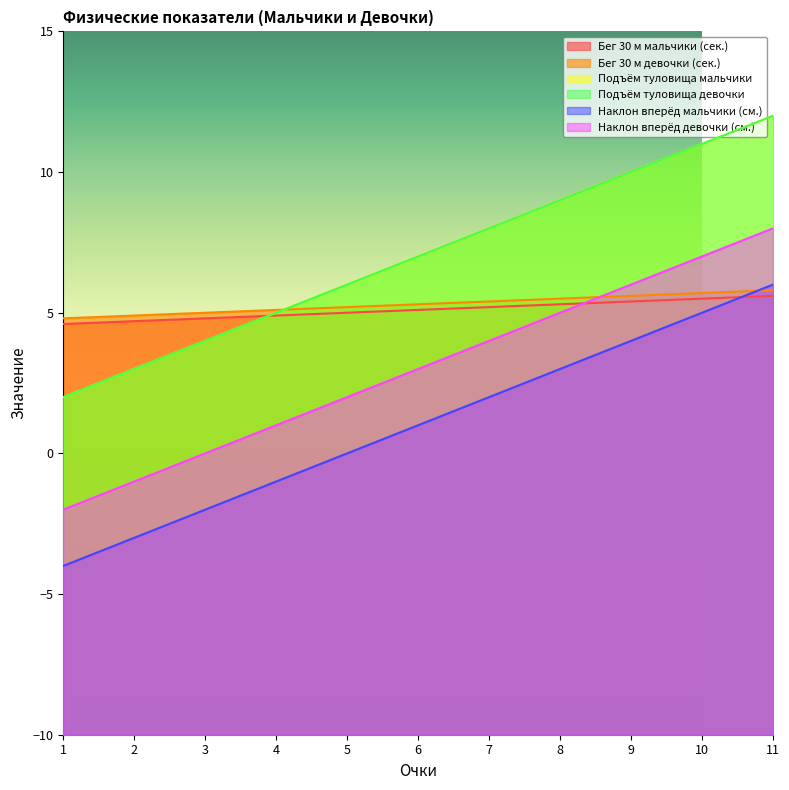

At how many categories does at least one series exceed 11?

1